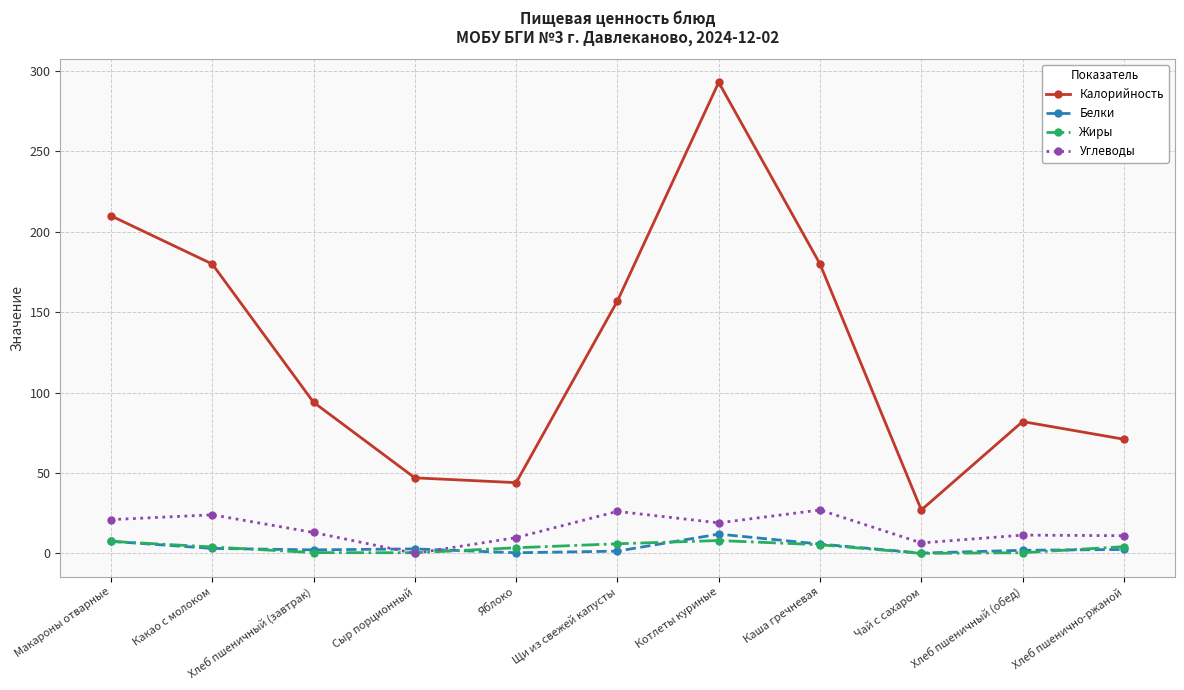

What is the maximum value for Жиры?

8.0